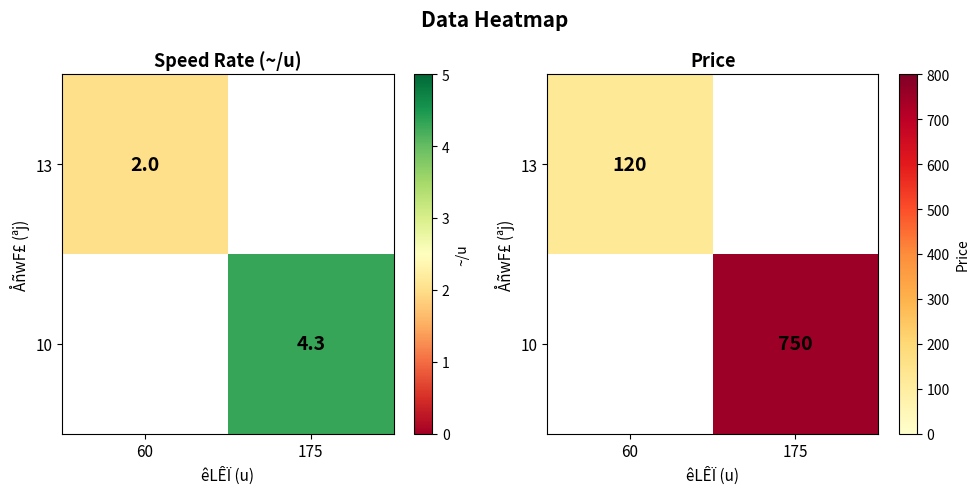

What is the minimum value for 13?

120.0